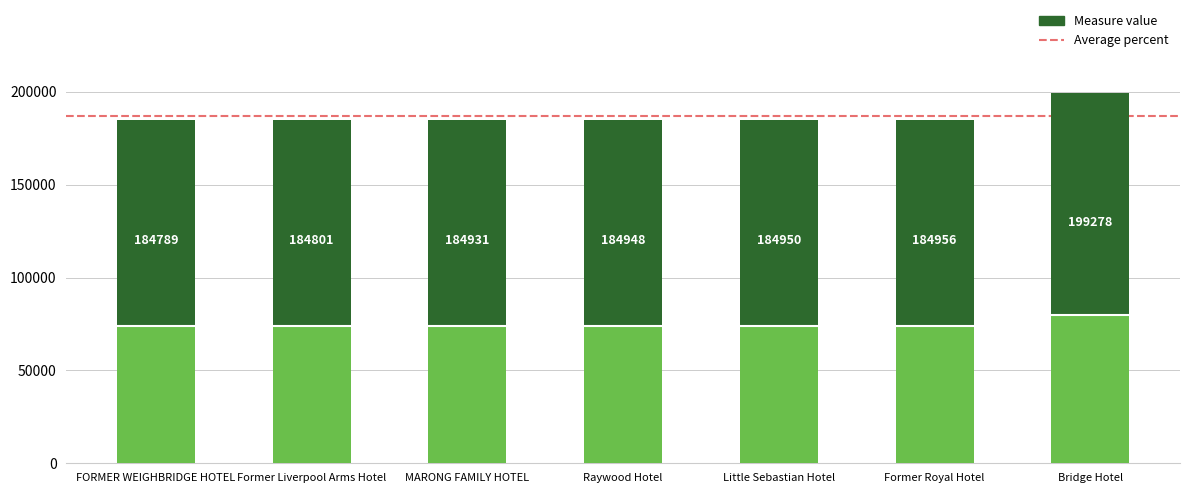

Rank the categories by value from lowest to highest.

FORMER WEIGHBRIDGE HOTEL, Former Liverpool Arms Hotel, MARONG FAMILY HOTEL, Raywood Hotel, Little Sebastian Hotel, Former Royal Hotel, Bridge Hotel